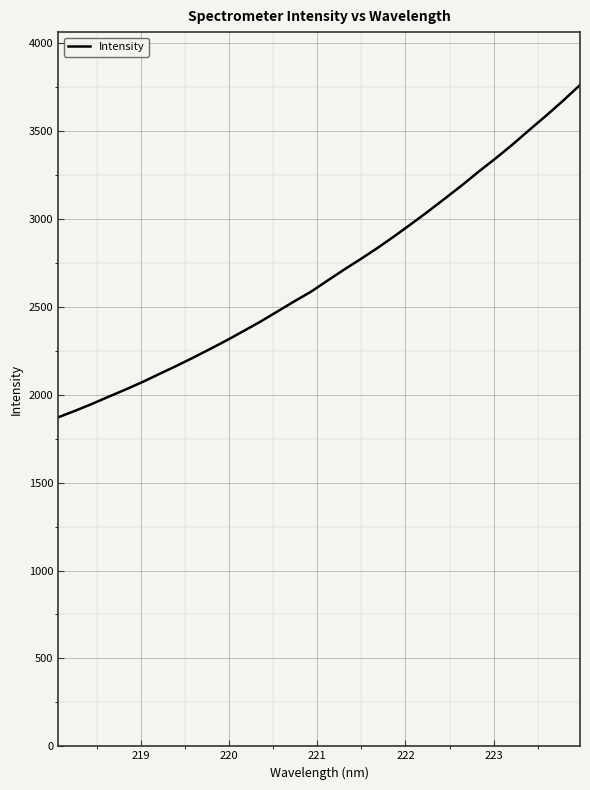

What is the difference between the maximum and minimum values?

1891.0